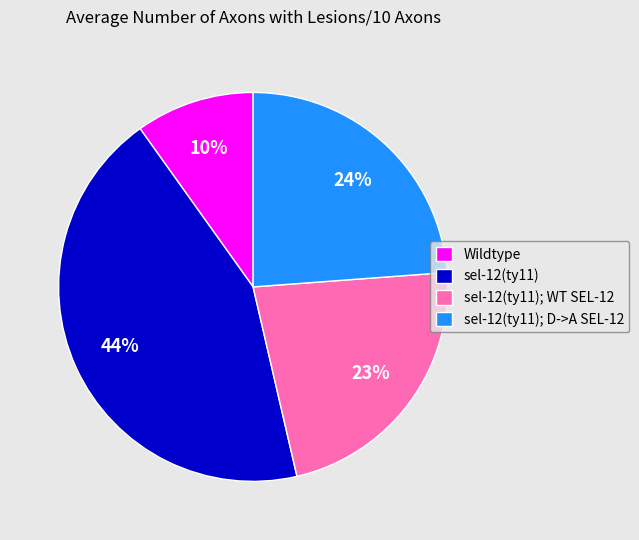

To the nearest percent, what is the difference between the sel-12(ty11) and sel-12(ty11); D->A SEL-12 slice percentages?

20%